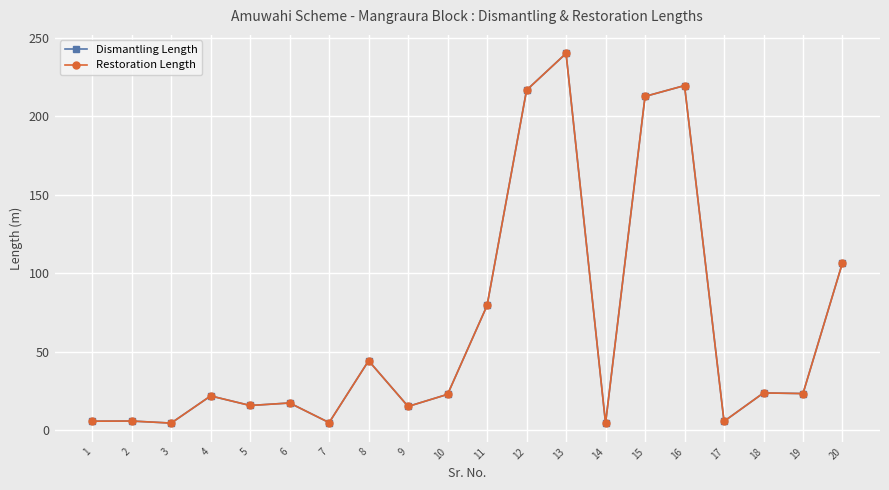

Is the value of Dismantling Length at 3 greater than the value of Restoration Length at 18?

No